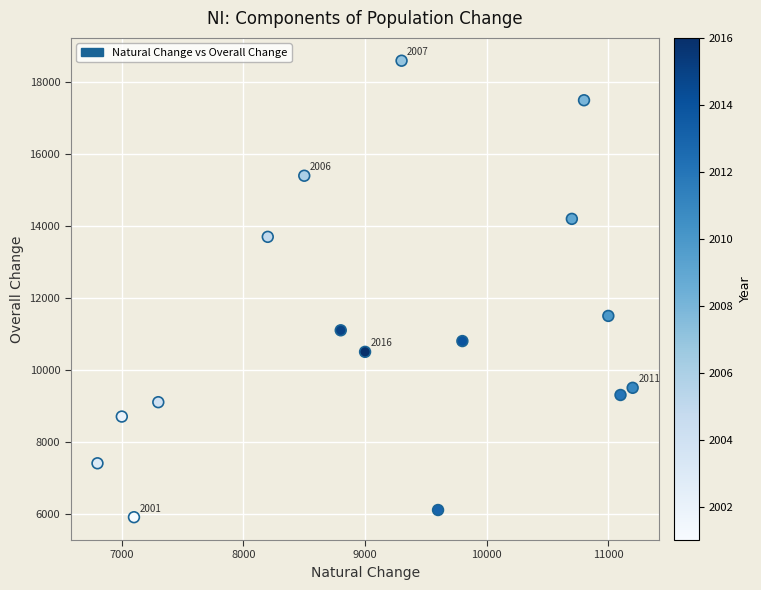

What Y value in the scatter plot is closest to 12250?

11500